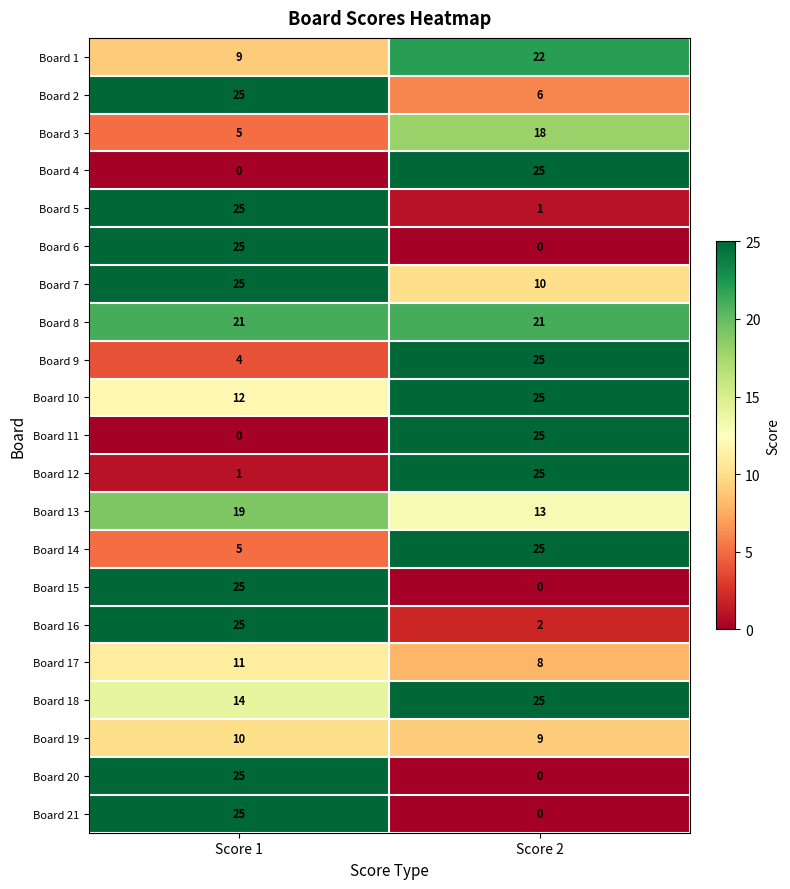

What is the average value of the Board 8 series?

21